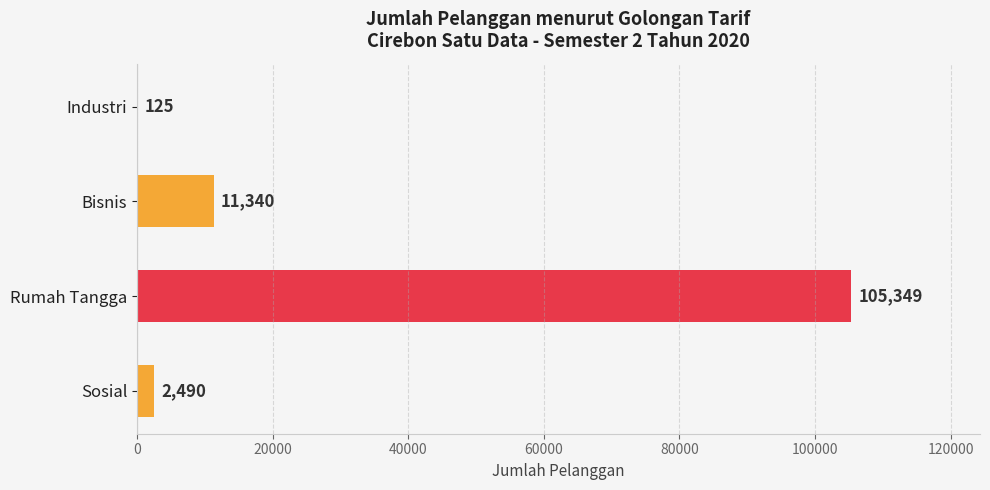

At which label is the value closest to 52737?

Bisnis